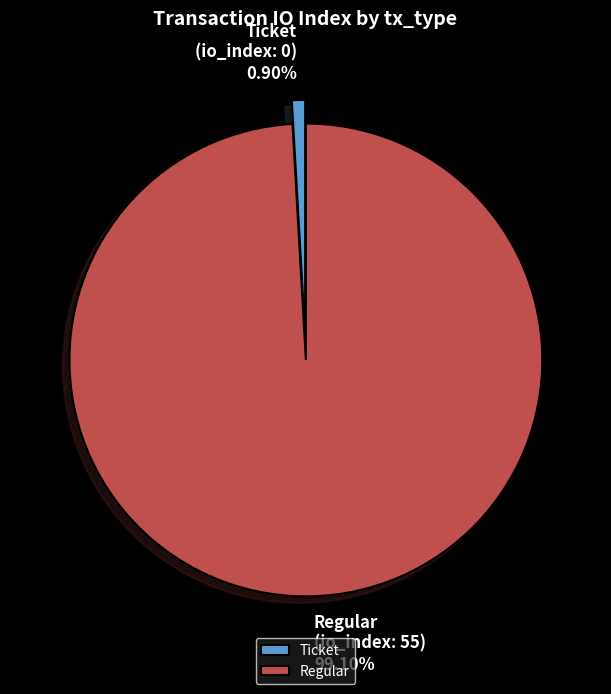

Is there a majority slice in this chart?

Yes